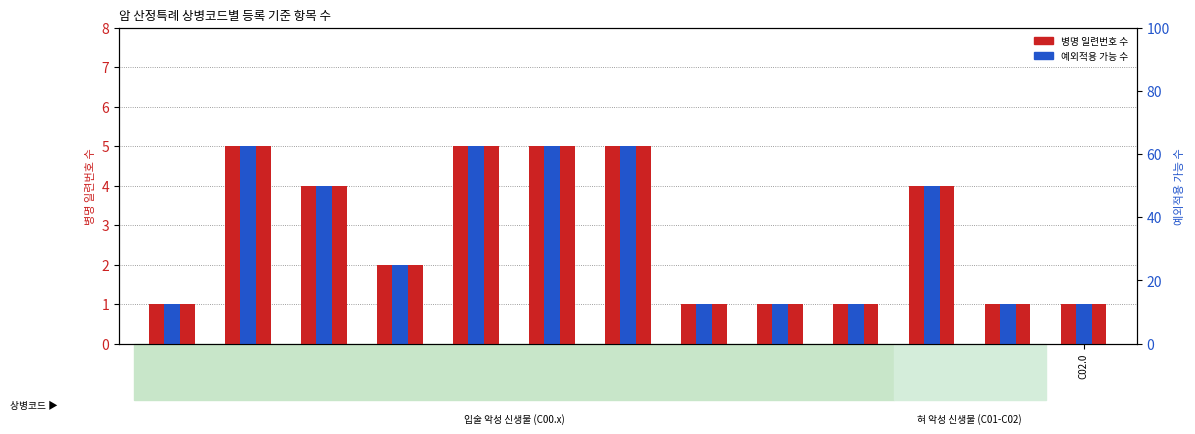

Which series has the largest range (max minus min)?

병명 일련번호 수